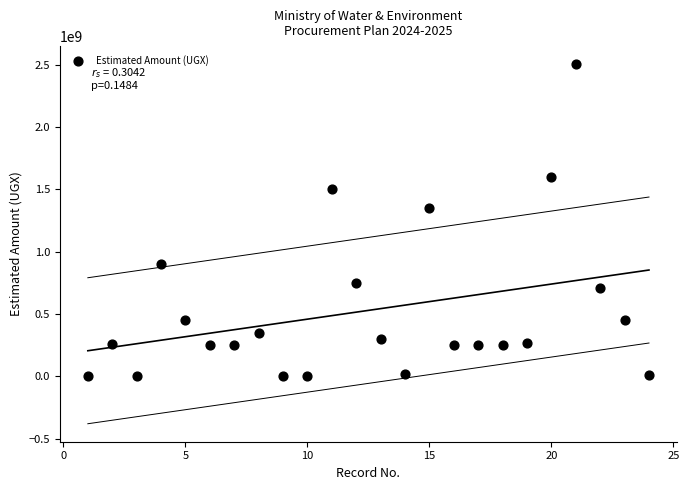

What Y value in the scatter plot is closest to 1255000000?

1350000000